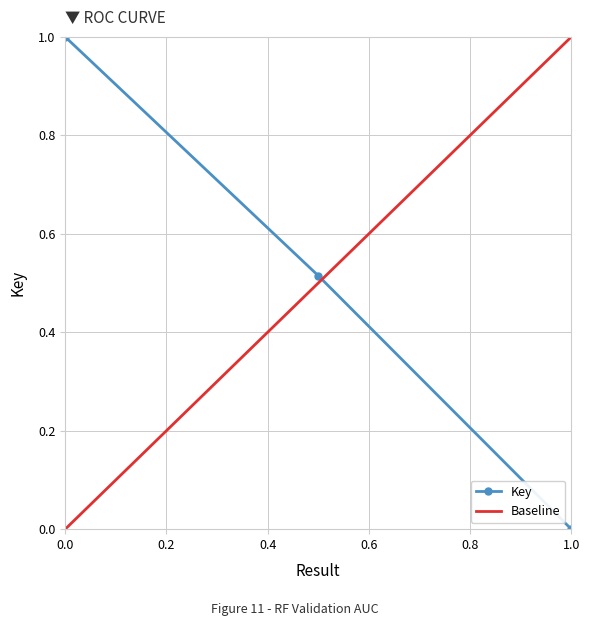

Is this an area chart (filled region under the line)?

No